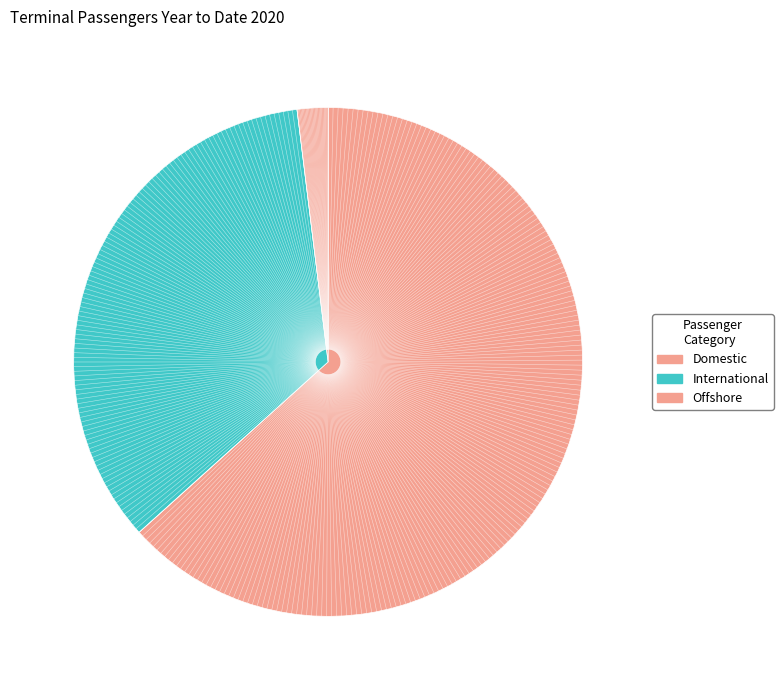

What is the smallest slice in the pie chart?

Offshore